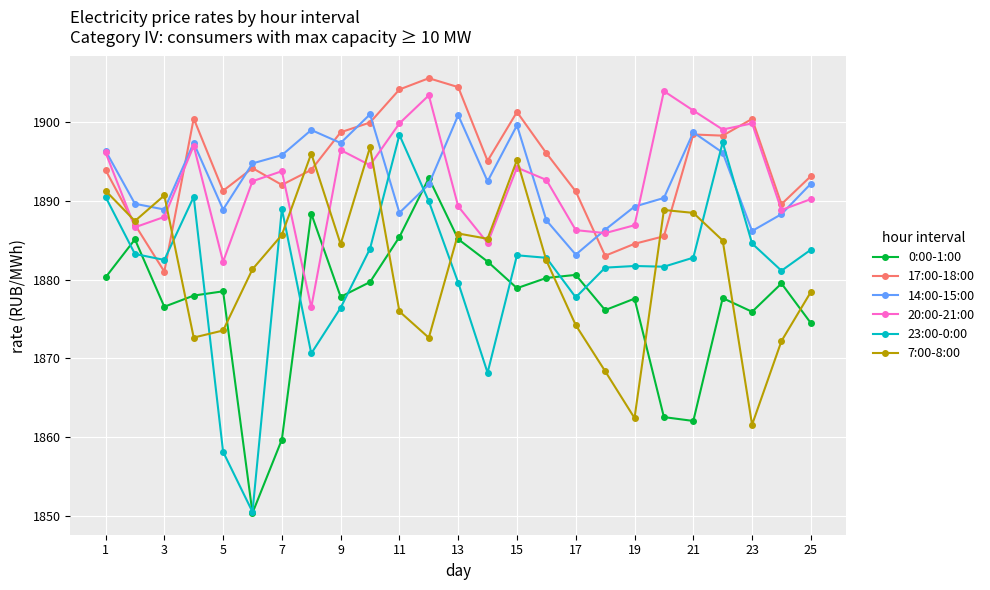

Which series has the widest spread of values?

23:00-0:00